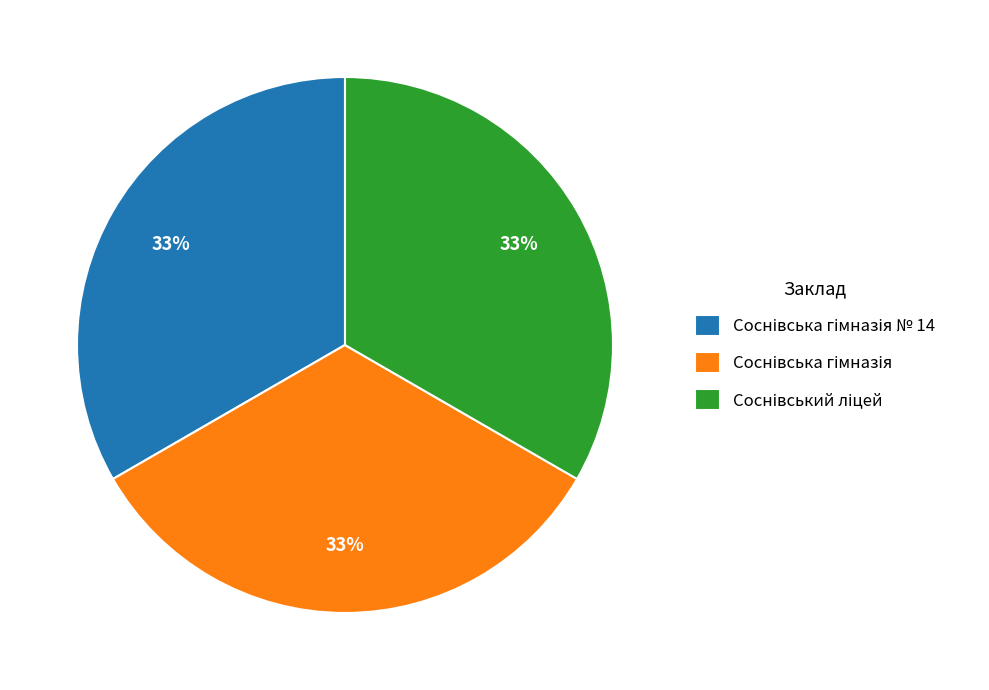

Does any single category account for the majority?

No